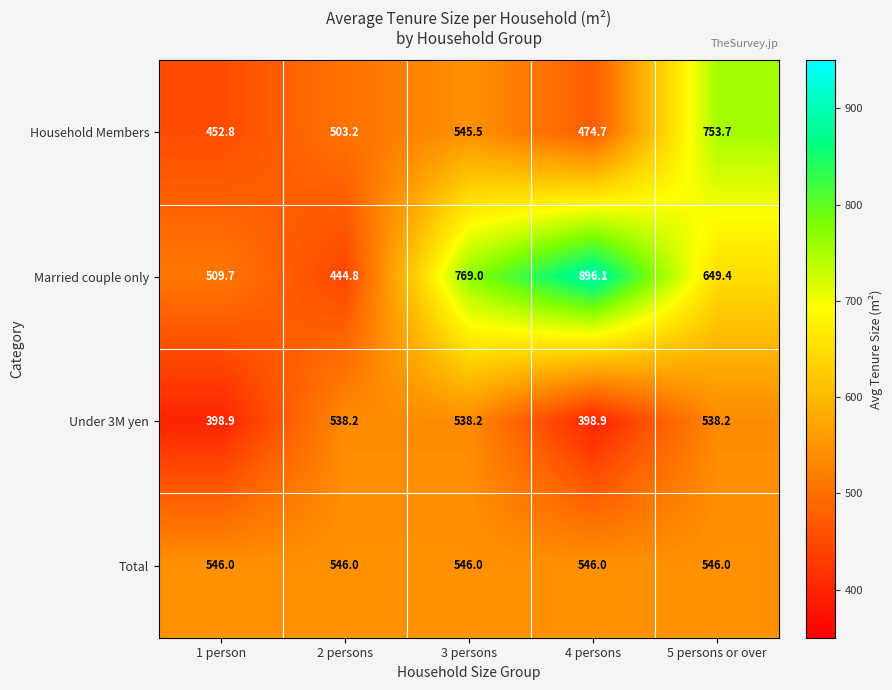

True or false: Married couple only has a value of 444.8 at 2 persons.

True